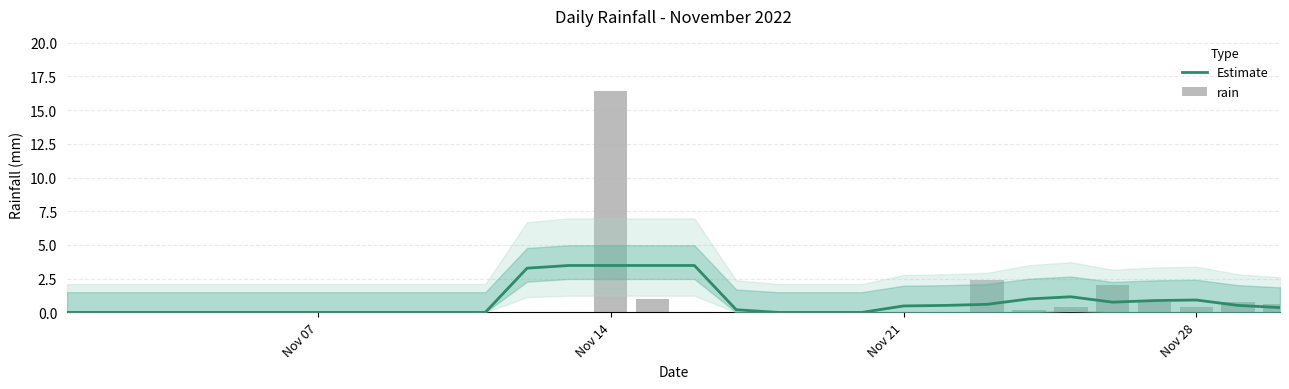

How many values in rain are above zero?

10